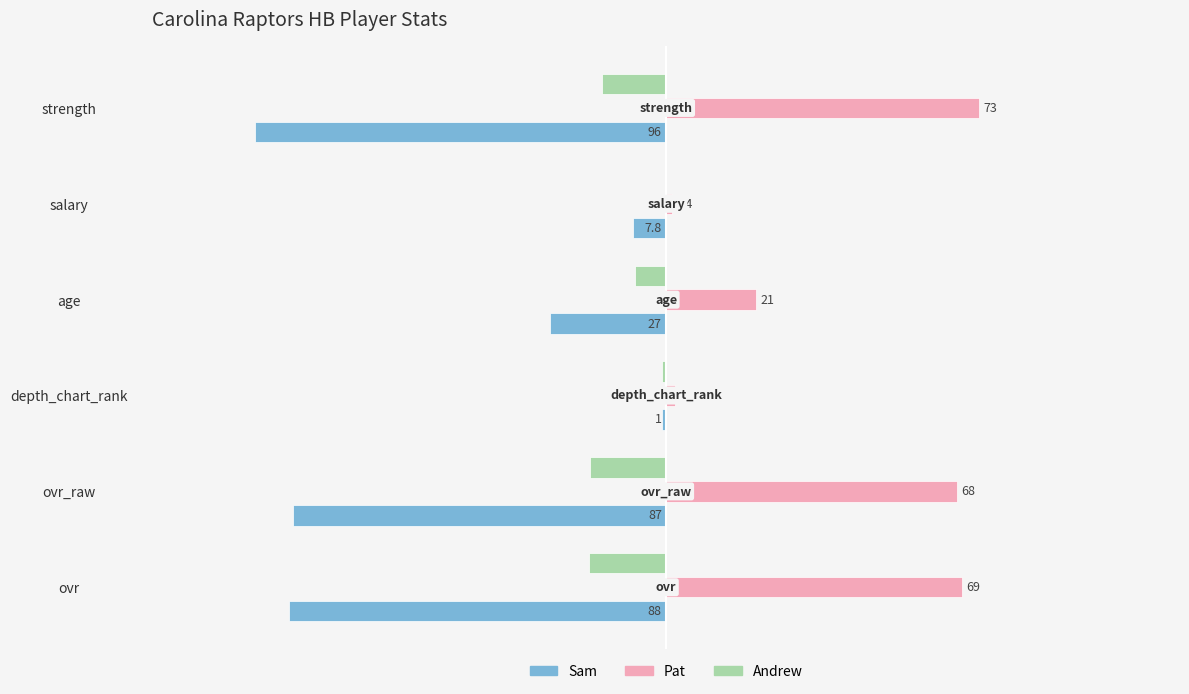

Which series has the largest total across all categories?

Pat